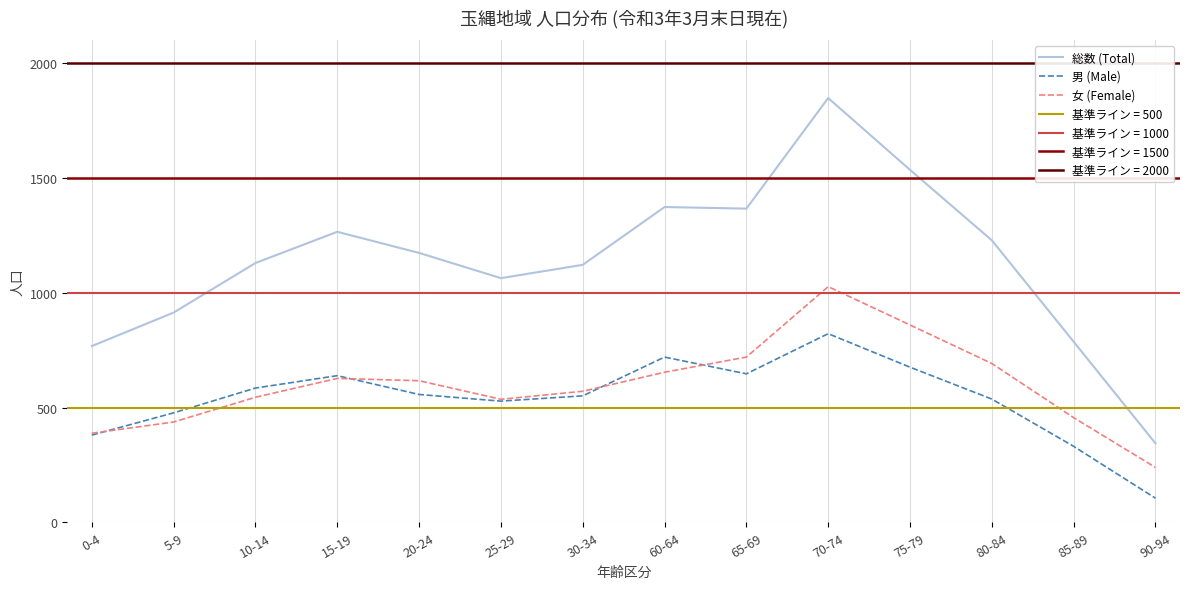

How many distinct data groups are displayed?

3